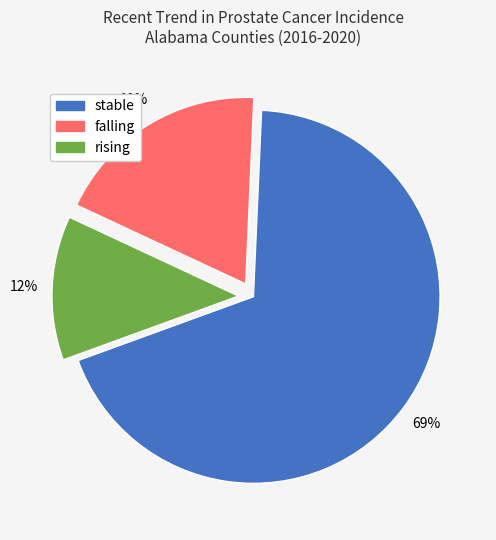

Is it true that rising is 12% of the pie?

True